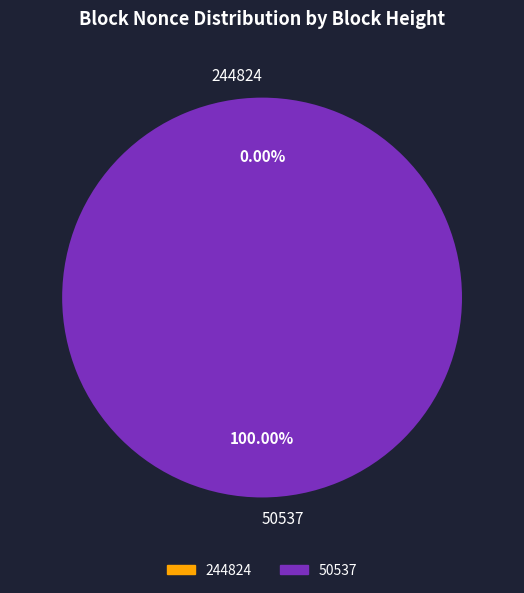

Which slice is the largest?

50537